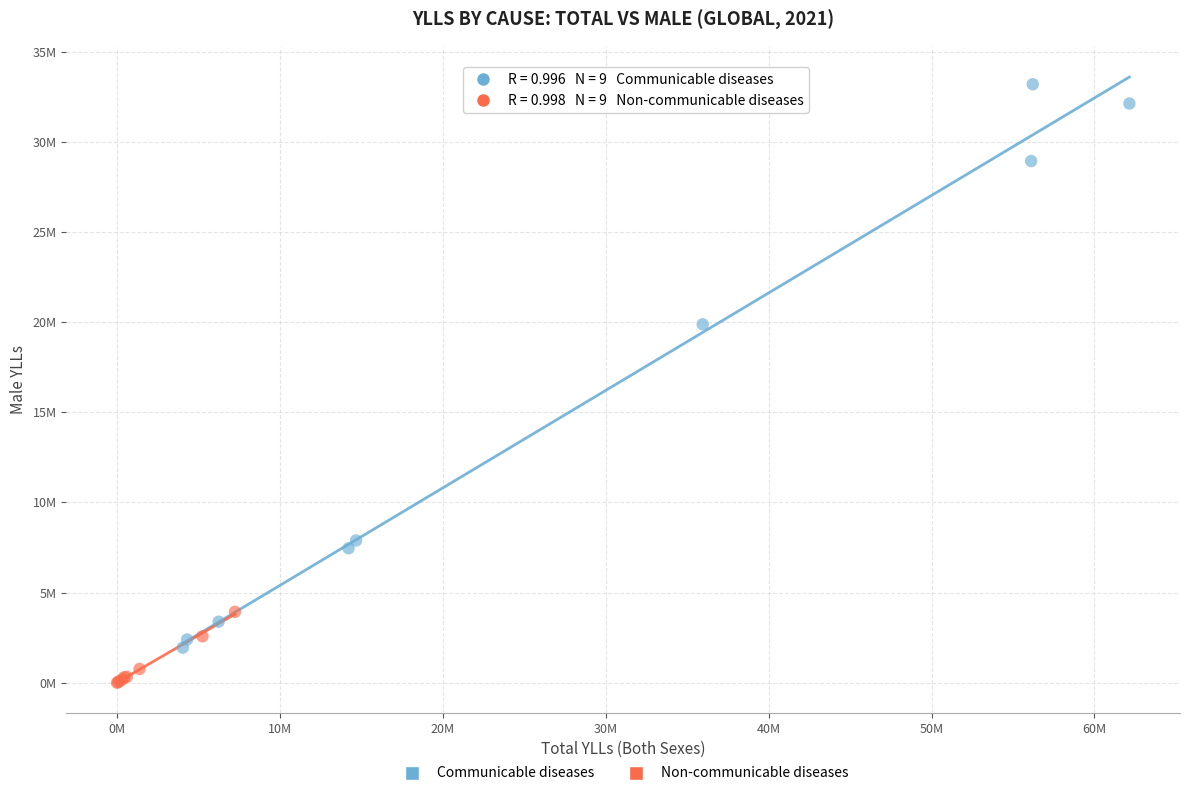

What are all the series names shown in the legend?

Communicable diseases, Non-communicable diseases